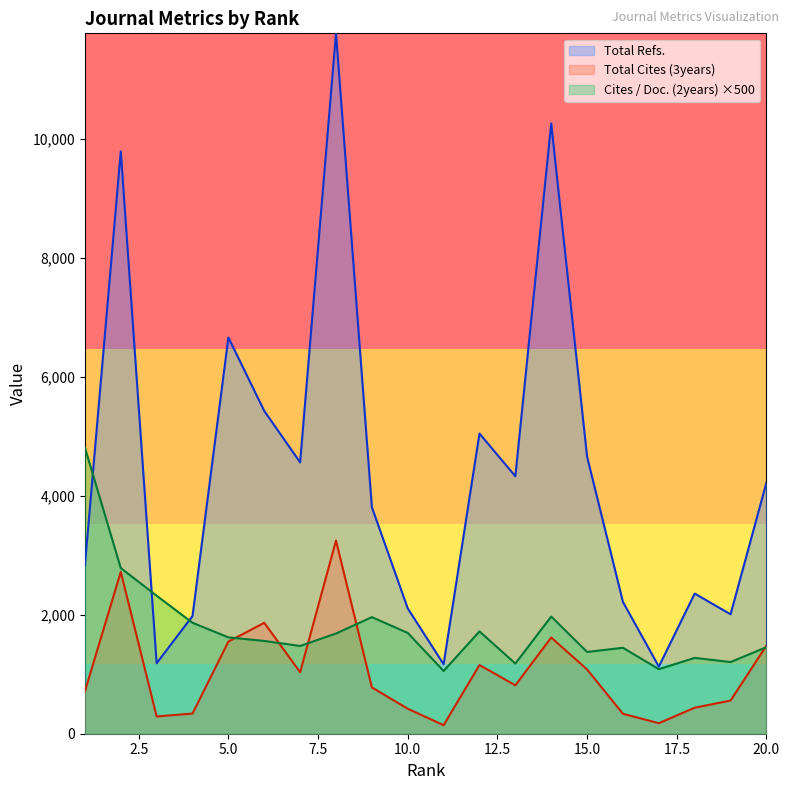

True or false: Total Refs. and Total Cites (3years) intersect in this chart.

False